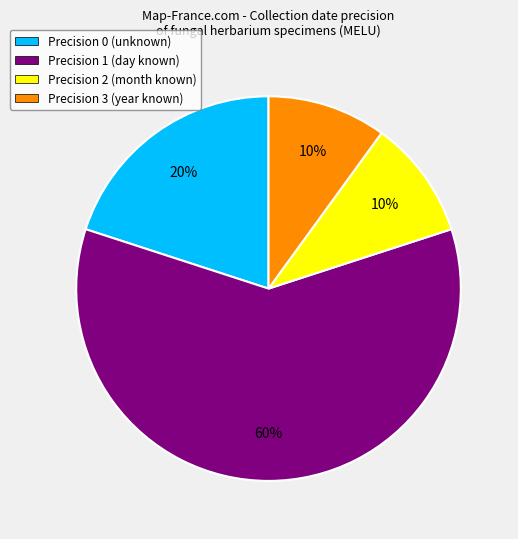

To the nearest percent, what percentage of the pie is Precision 0 (unknown)?

20%